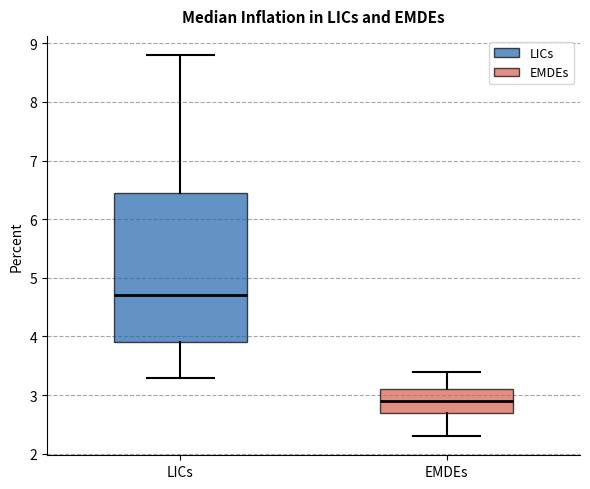

Where does the median line of the box for EMDEs sit on the y-axis? The values are not printed on the chart, so give them approximately, as read against the axis.

2.9